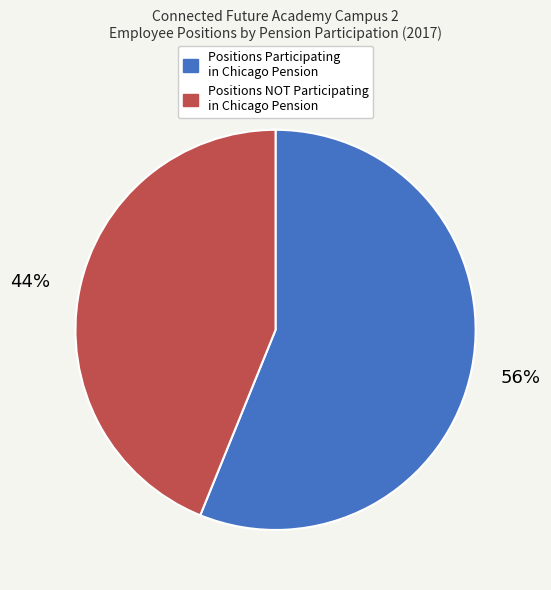

Does any single category account for the majority?

Yes